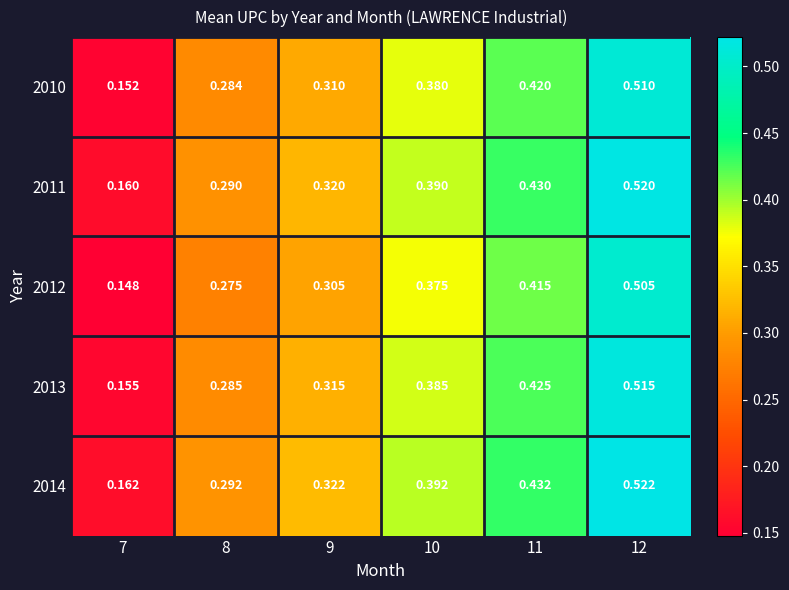

Is the value of 2013 at 9 greater than the value of 2011 at 11?

No